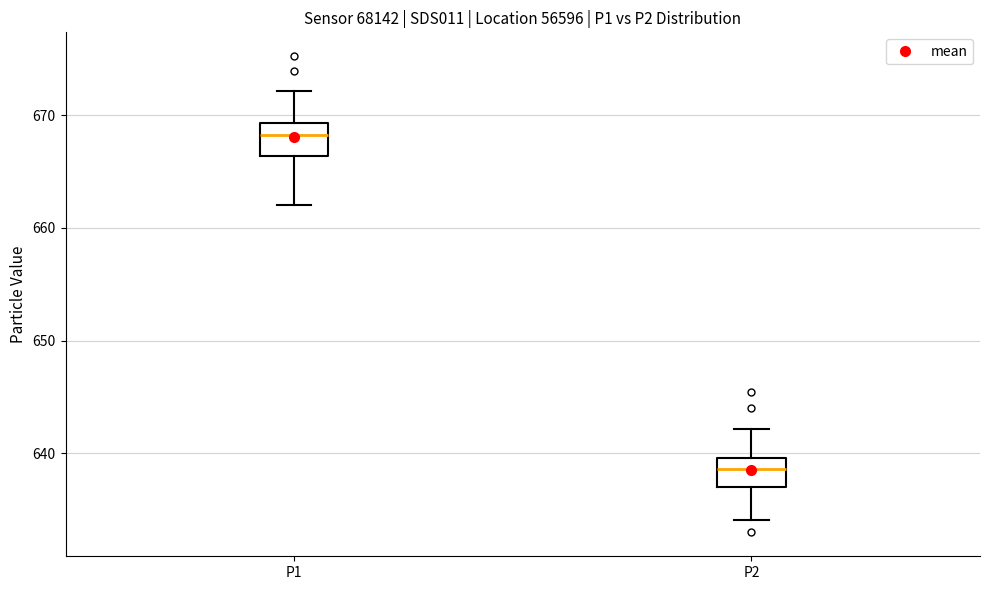

Where does the median line of the box for P2 sit on the y-axis? The values are not printed on the chart, so give them approximately, as read against the axis.

639